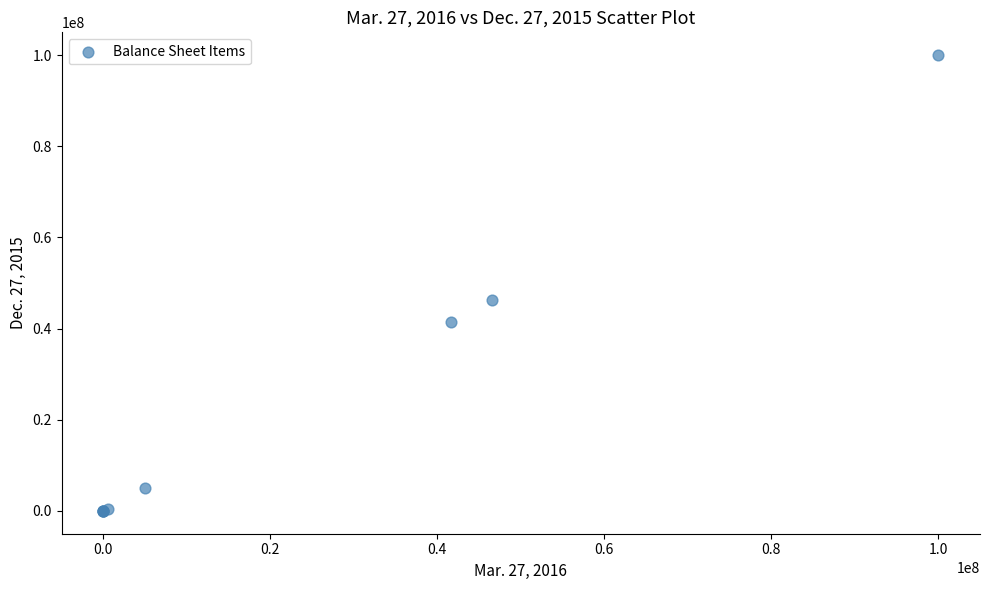

What Y value in the scatter plot is closest to 50000000?

46303849.0